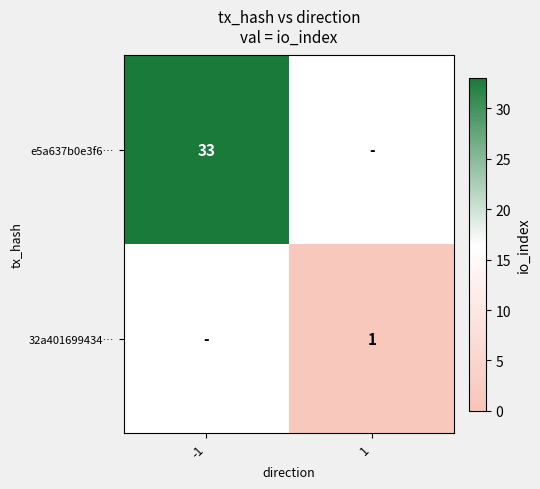

At how many categories does at least one series exceed 2?

1